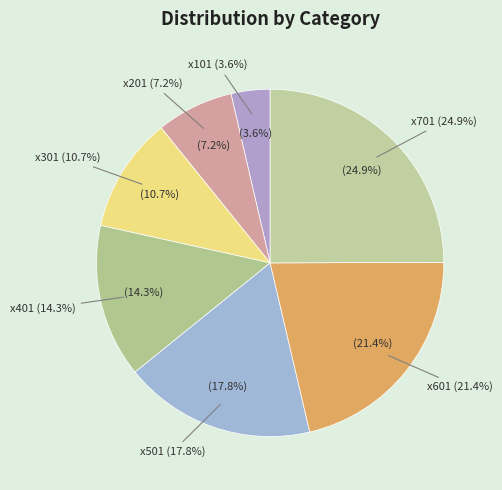

To the nearest percent, what is the average slice percentage?

14%